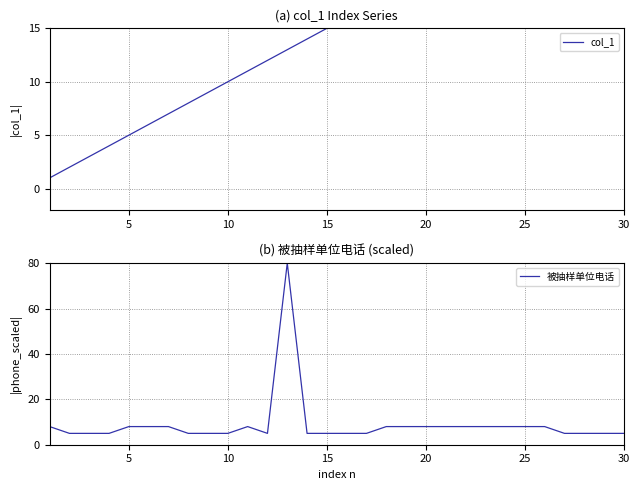

What is the minimum value for 被抽样单位电话?

5.0